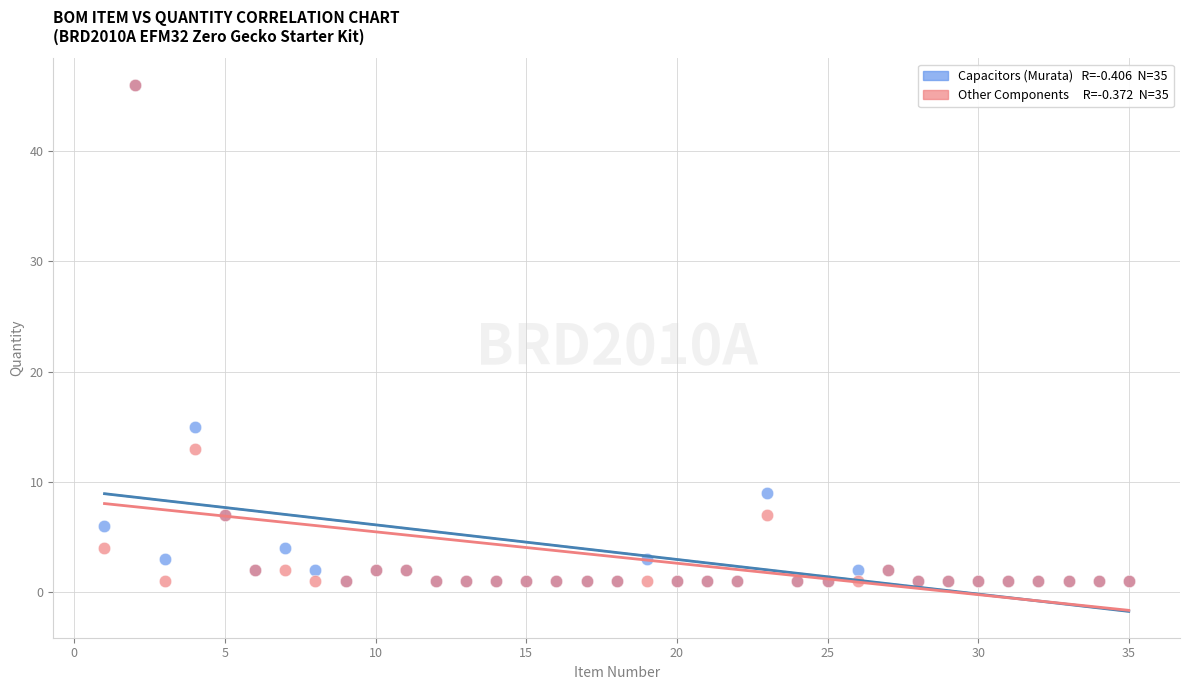

Across all series, what Y value is closest to 23?

15